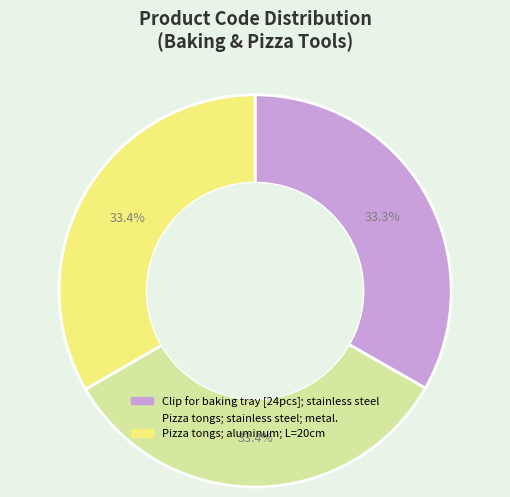

How many slices are in this pie chart?

3